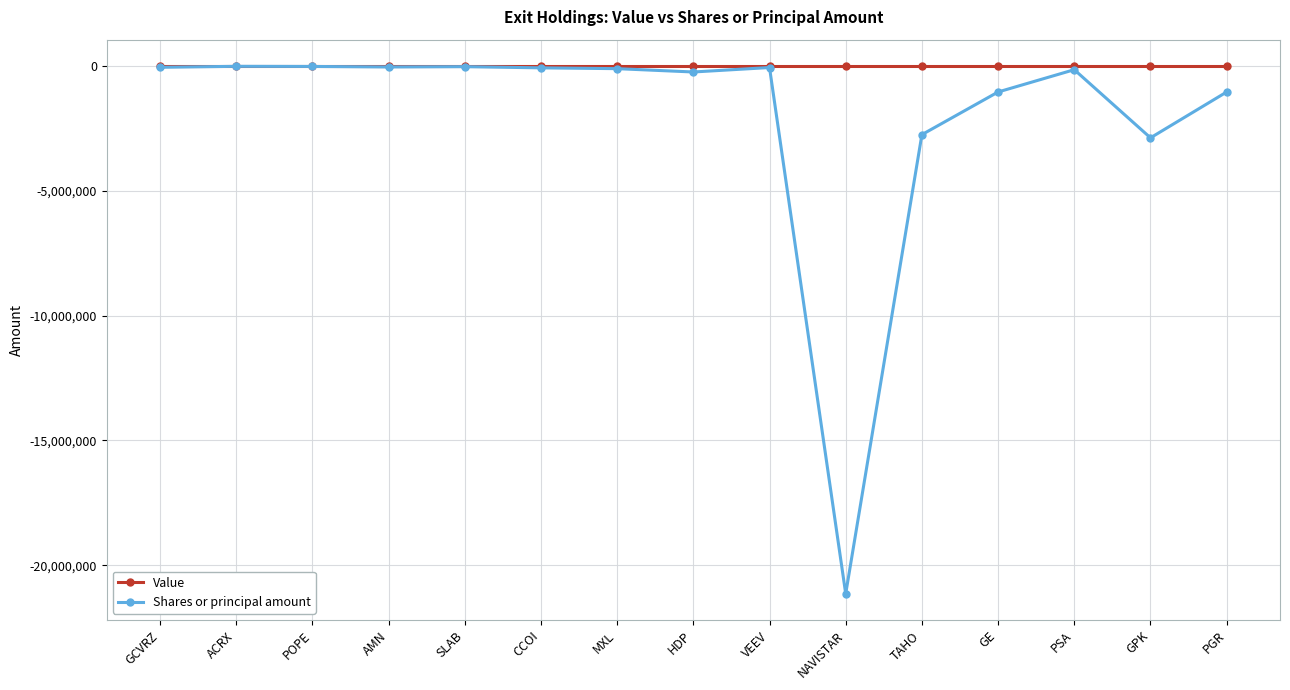

Rank the series by their average value, from highest to lowest.

Value, Shares or principal amount